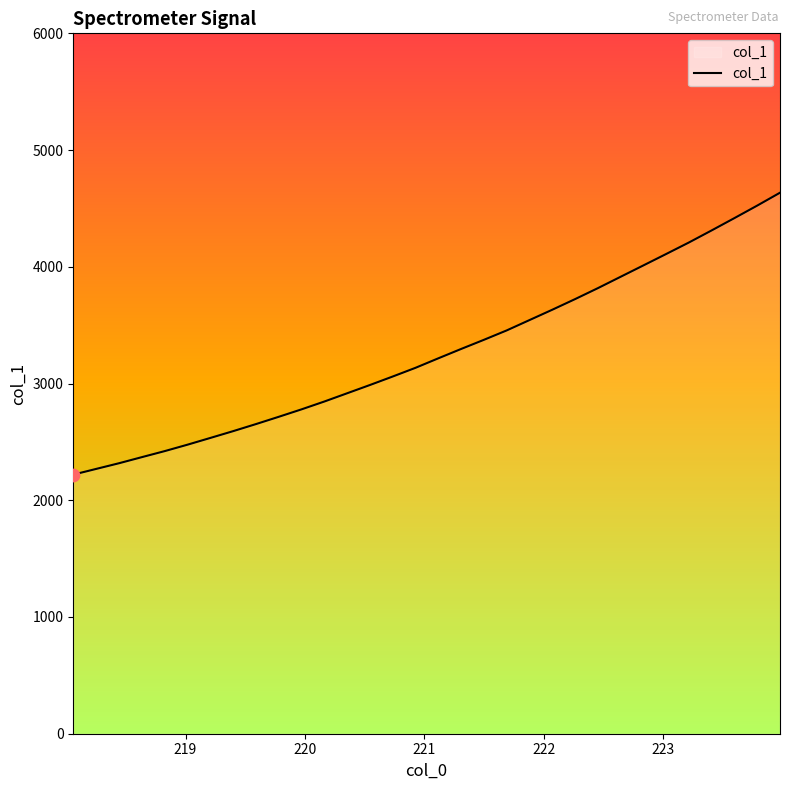

What is the maximum value shown in the chart?

4634.7